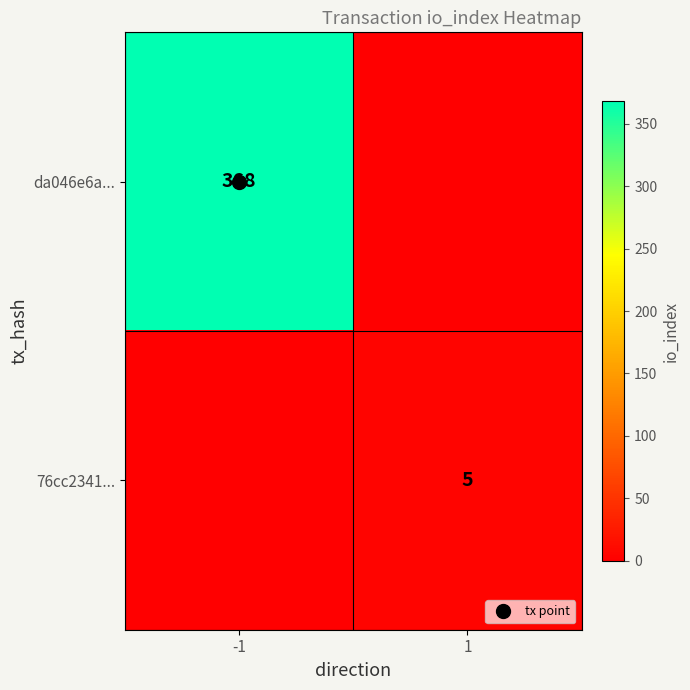

Rank the series by their maximum value, from highest to lowest.

da046e6a..., 76cc2341...